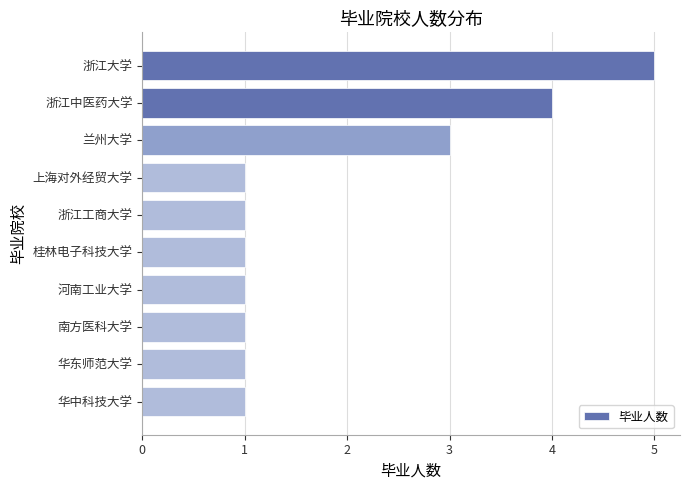

Reading bottom to top, what are all the values shown in this chart?

1	1	1	1	1	1	1	3	4	5